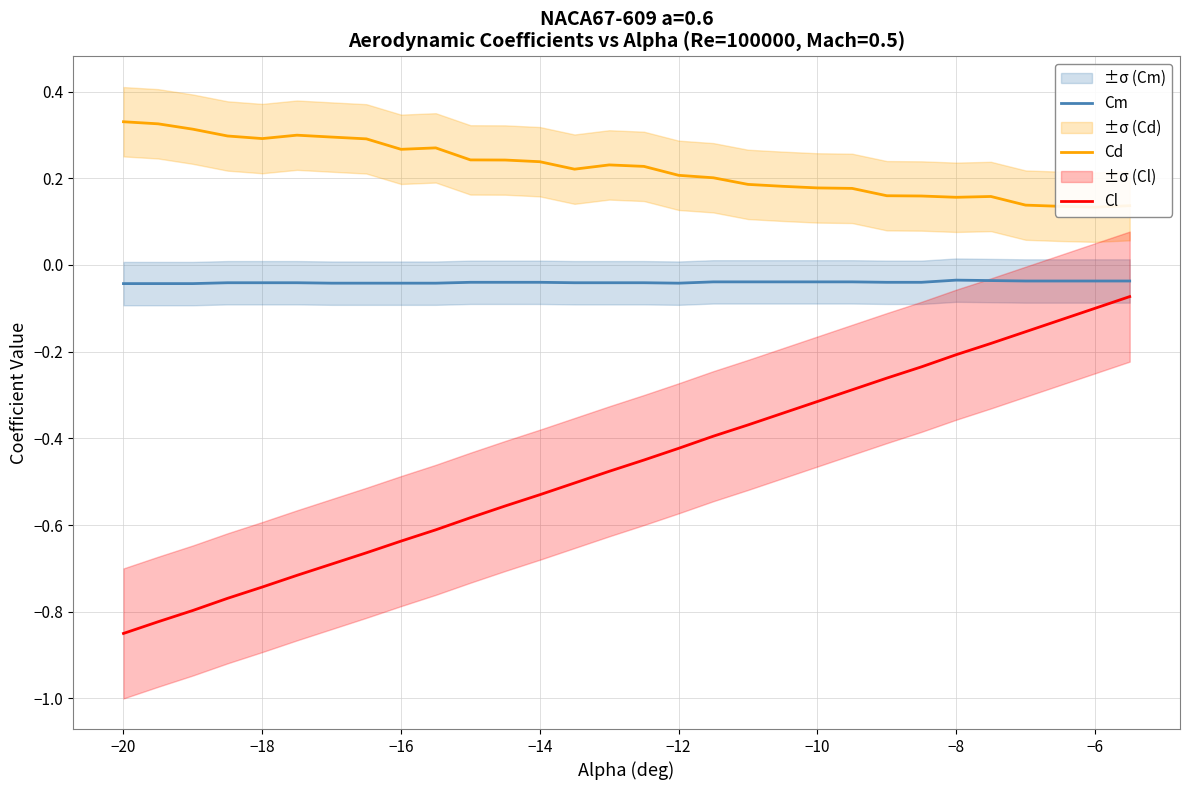

Reading right to left, transcribe all the data shown in this chart.

Cm: -0.0	-0.0	-0.0	-0.0	-0.0	-0.0	-0.0	-0.0	-0.0	-0.0	-0.0	-0.0	-0.0	-0.0	-0.0	-0.0	-0.0	-0.0	-0.0	-0.0	-0.0	-0.0	-0.0	-0.0	-0.0	-0.0	-0.0	-0.0	-0.0	-0.0
Cd: 0.1	0.1	0.1	0.1	0.2	0.2	0.2	0.2	0.2	0.2	0.2	0.2	0.2	0.2	0.2	0.2	0.2	0.2	0.2	0.2	0.3	0.3	0.3	0.3	0.3	0.3	0.3	0.3	0.3	0.3
Cl: -0.1	-0.1	-0.1	-0.2	-0.2	-0.2	-0.2	-0.3	-0.3	-0.3	-0.3	-0.4	-0.4	-0.4	-0.5	-0.5	-0.5	-0.5	-0.6	-0.6	-0.6	-0.6	-0.7	-0.7	-0.7	-0.7	-0.8	-0.8	-0.8	-0.8